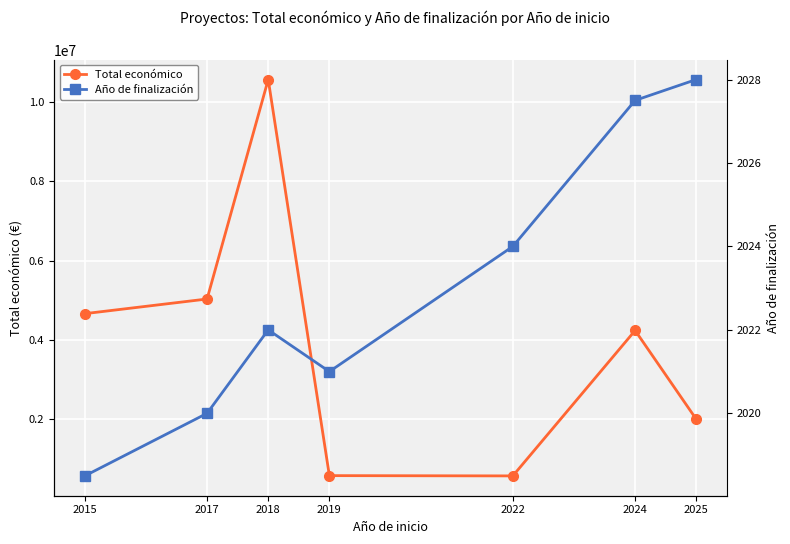

Between 2022 and 2018, which is larger?

2018